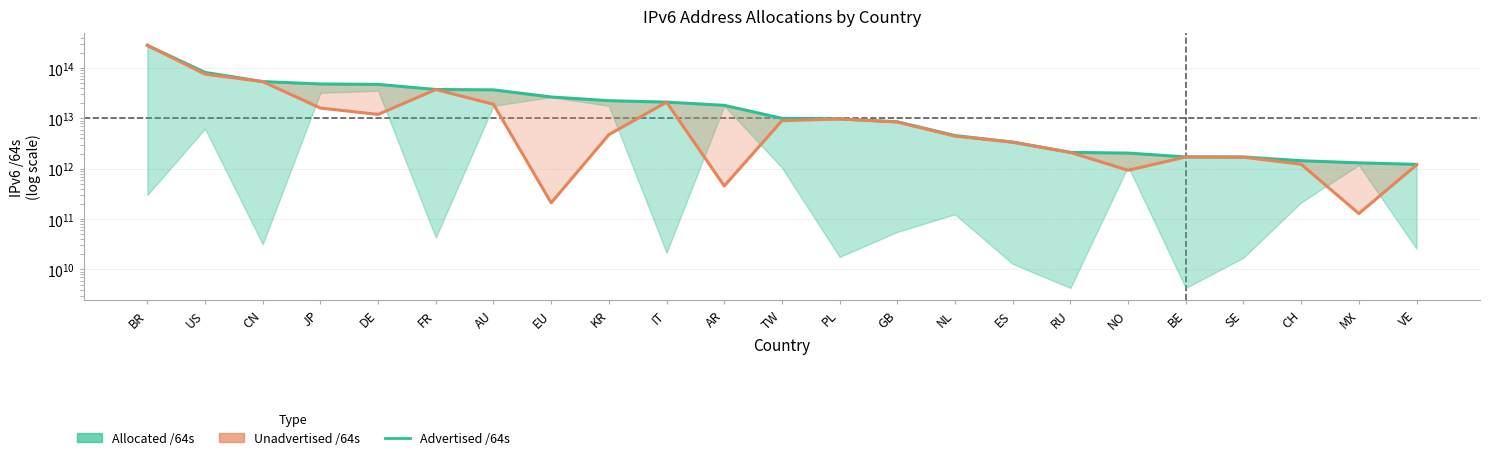

What is the difference between the maximum and minimum values in the Unadvertised /64s series?

281869524856832